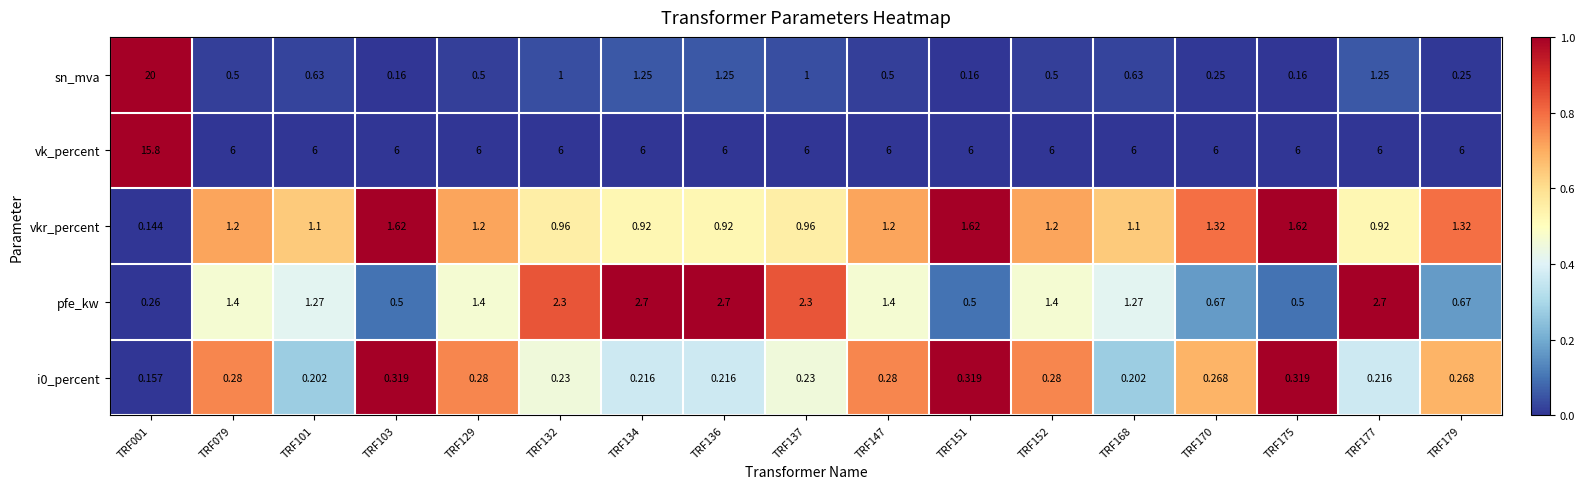

Which series has the largest total across all categories?

vk_percent